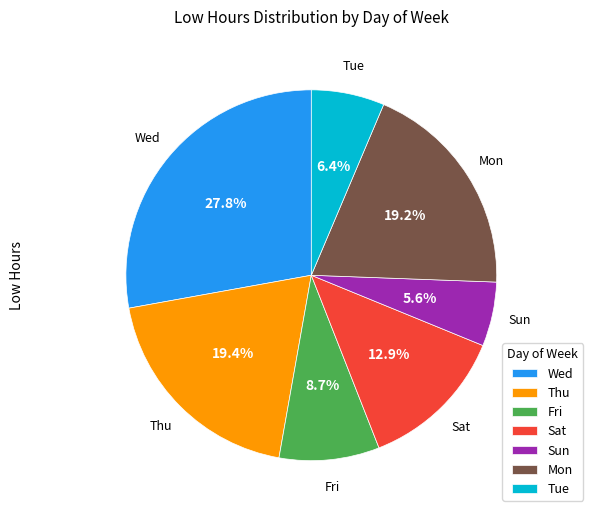

What portion of the pie excludes Fri?

91.3%